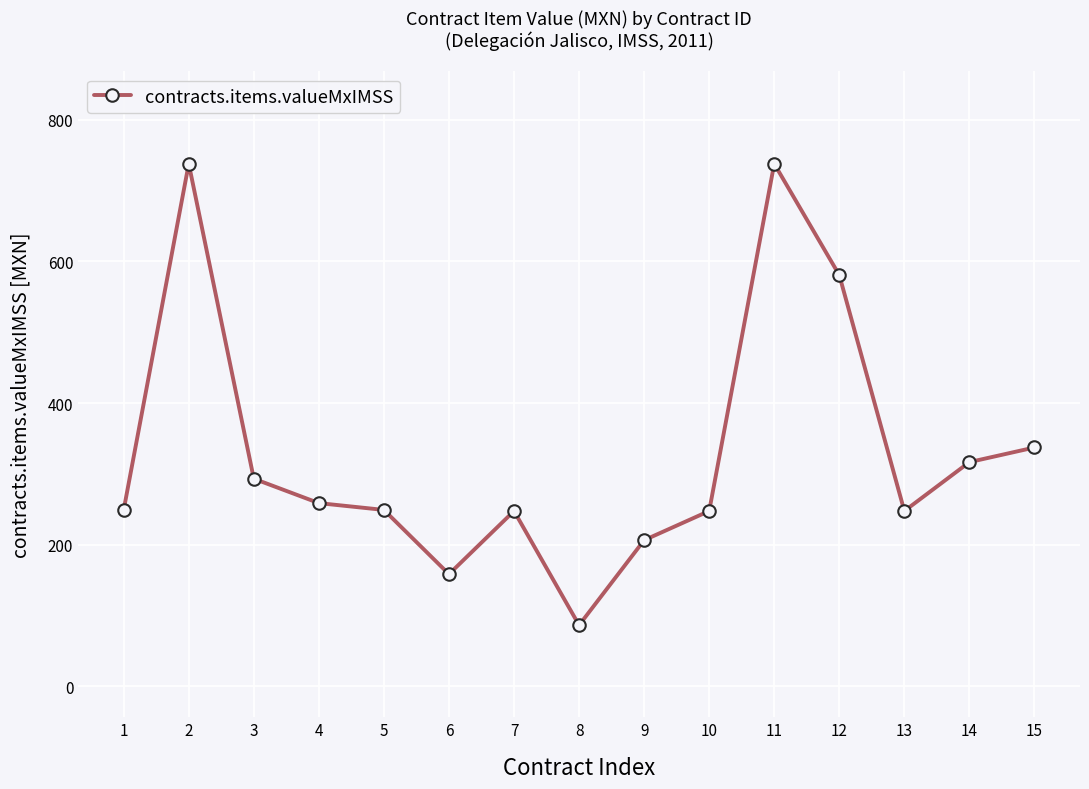

What value does the data have at 9?

206.3